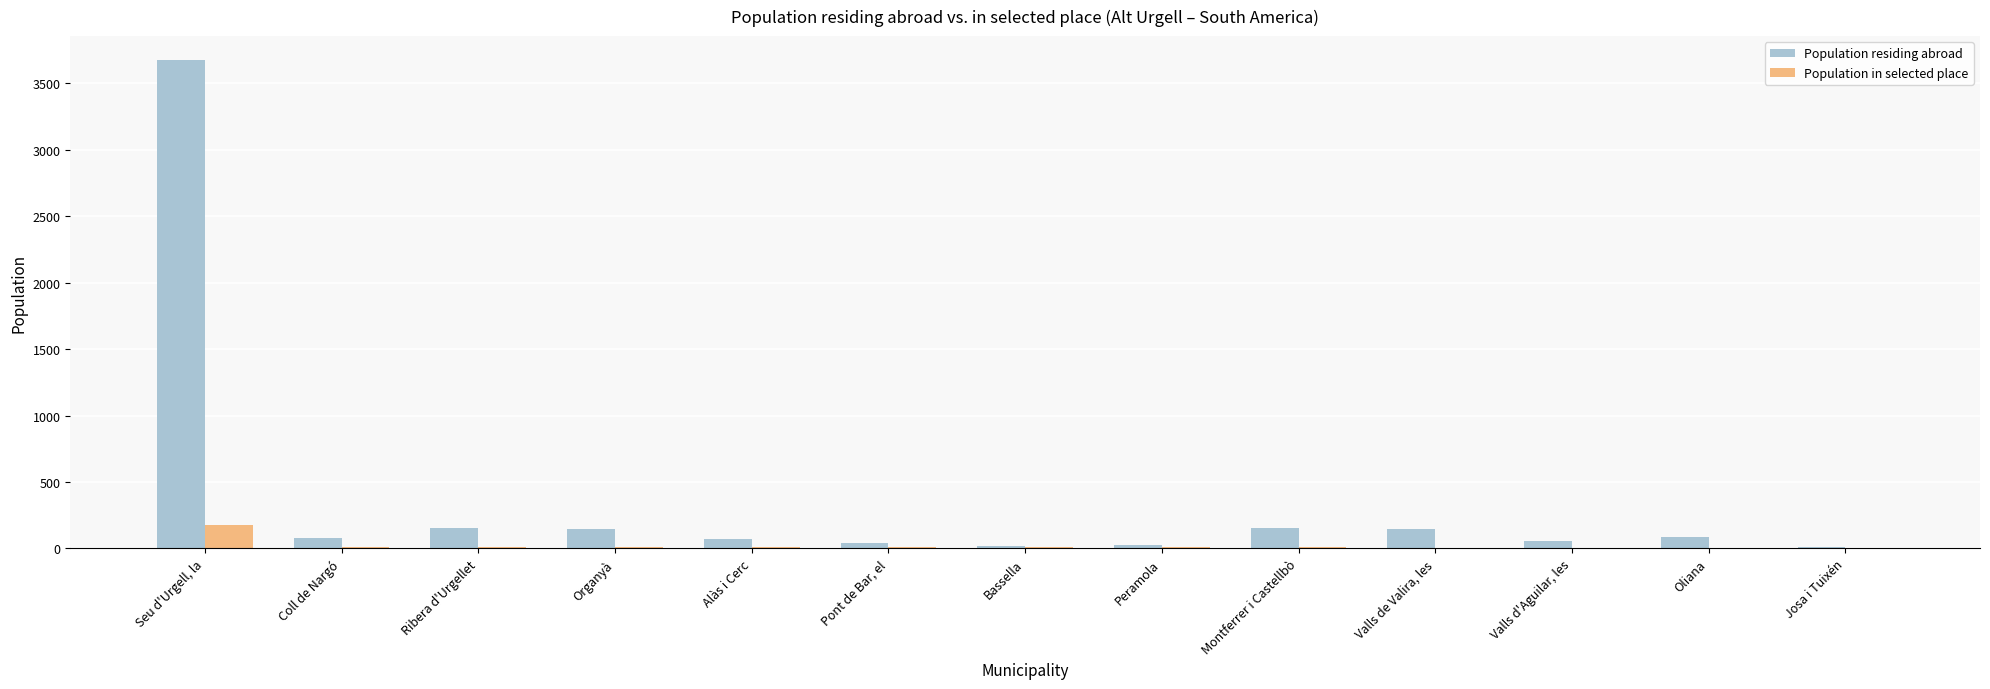

What is the greatest value displayed?

3673